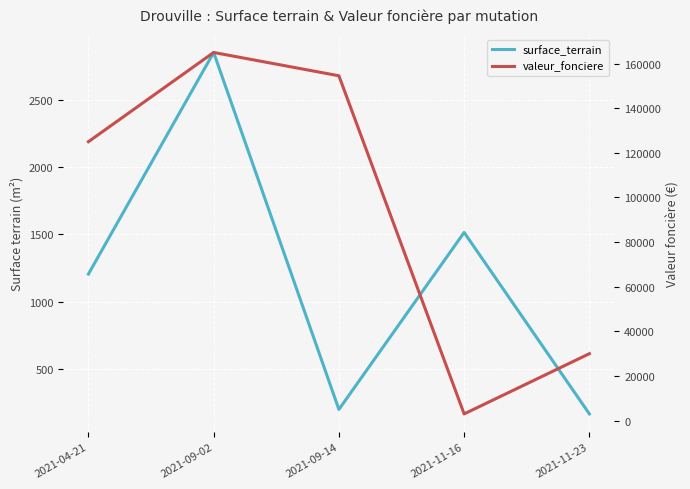

What is the sum of the surface_terrain values at 2021-09-02 and 2021-09-14?

3050